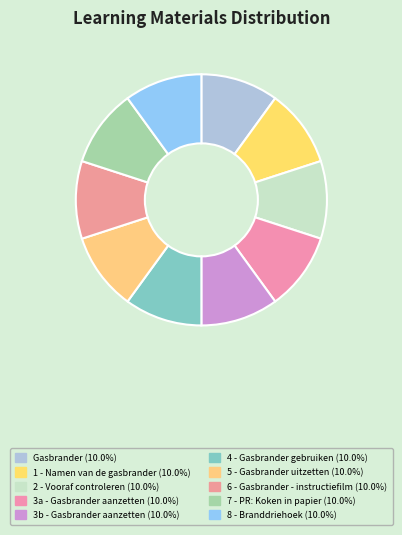

How many slices are in this pie chart?

10